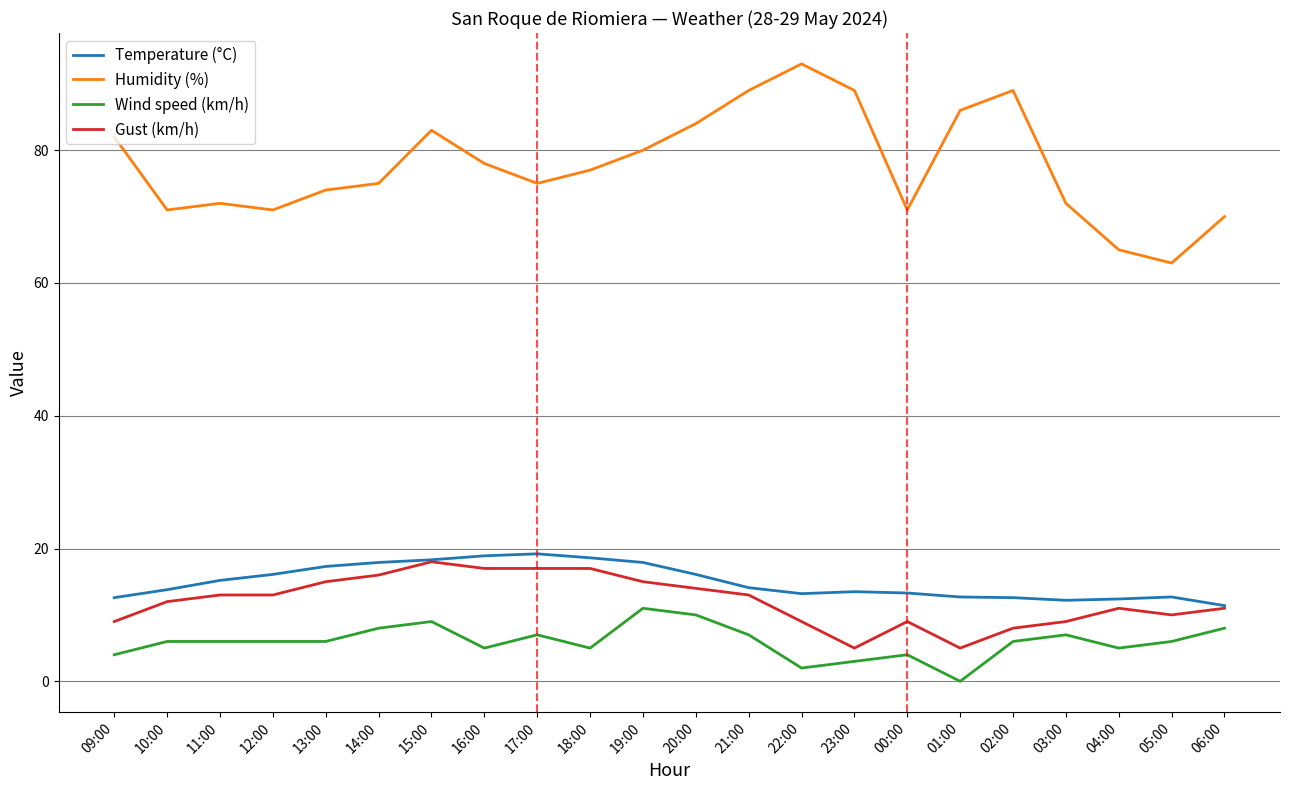

True or false: Humidity (%) has a value of 21.1 at 18:00.

False